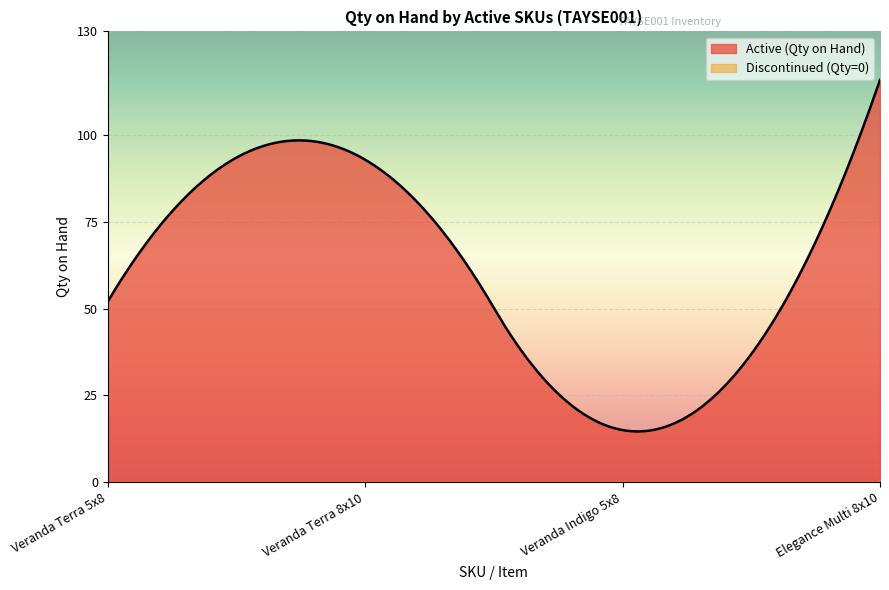

What is the maximum value shown in the chart?

116.0